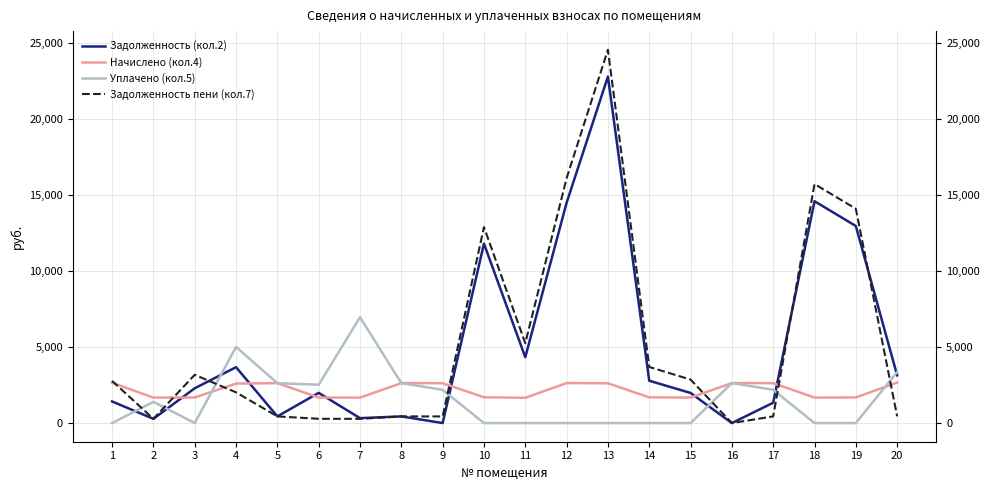

How many interior local valleys does the Начислено (кол.4) series have?

5